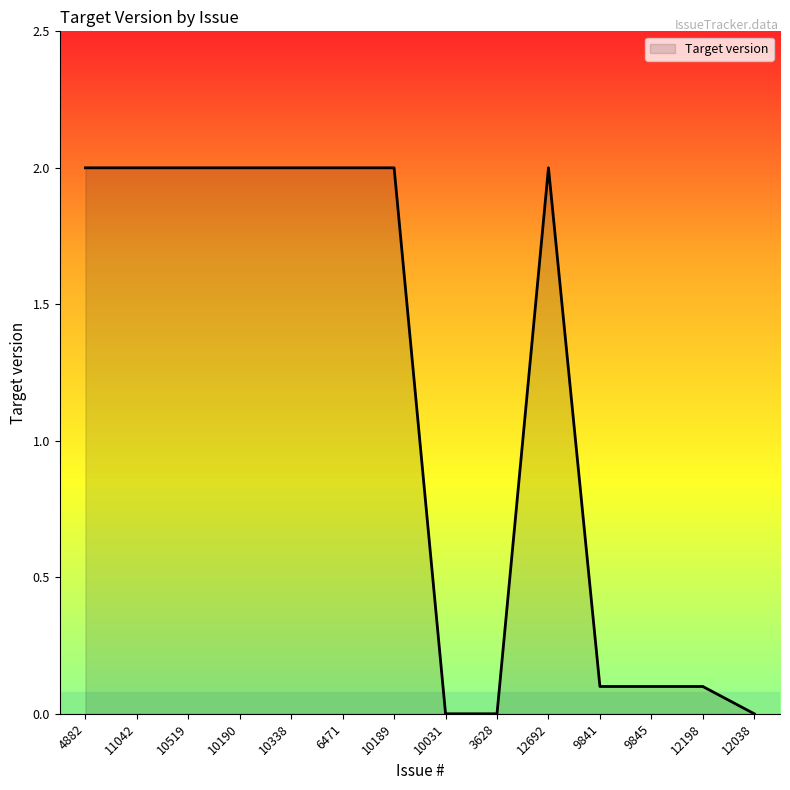

Does the chart display data point markers on the line(s)?

No